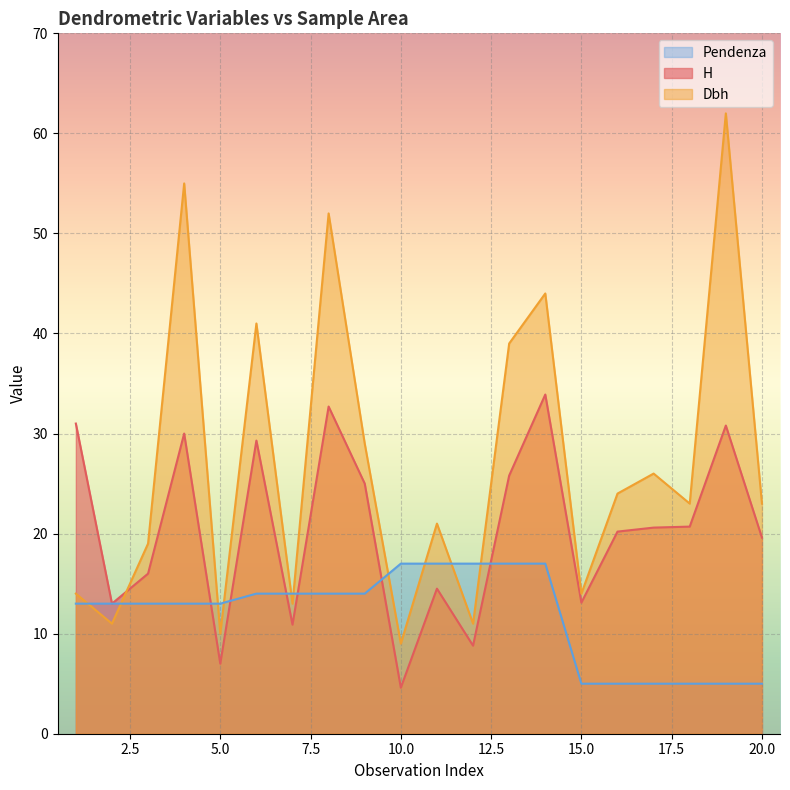

How many interior local peaks does the H series have?

6